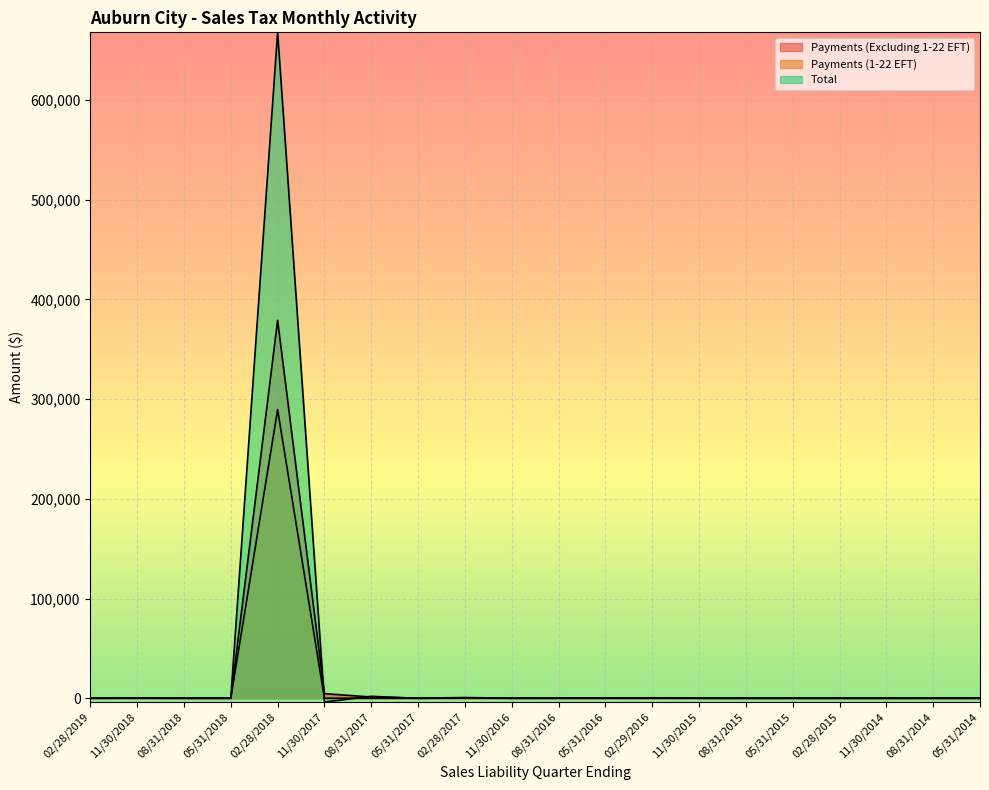

At which category is the sum across all series the highest?

02/28/2018